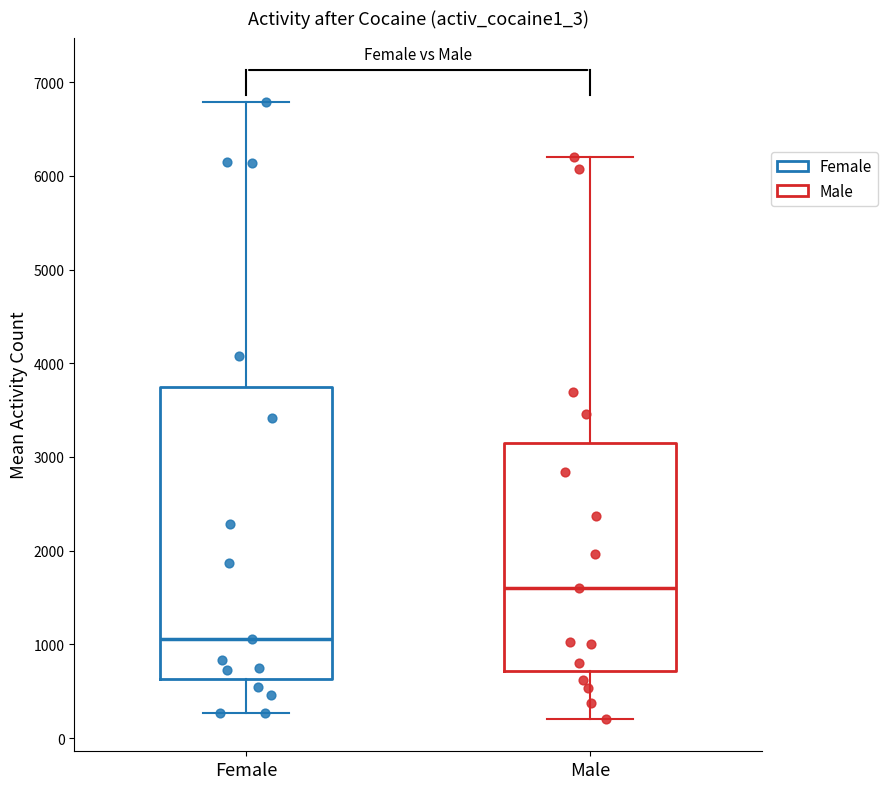

Reading left to right, read every box against the y-axis: the position of its median line, the range the box covers, and the ends of its whiskers. The values are not printed on the chart, so give them approximately, as read against the axis.

Female: median 1100, box 600 to 3700, whiskers 300 to 6800
Male: median 1600, box 700 to 3100, whiskers 200 to 6200